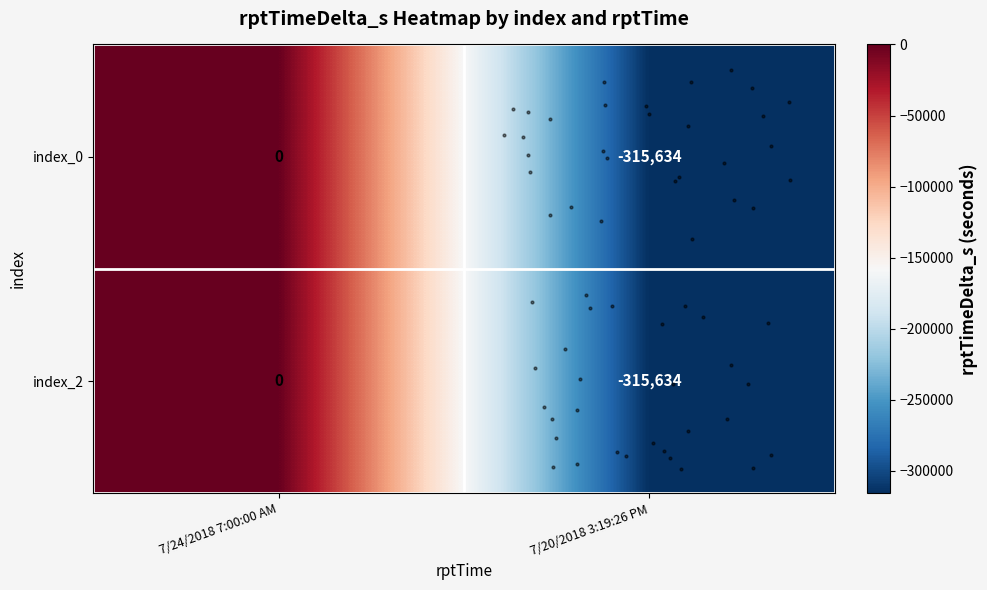

At which category is the sum across all series the highest?

7/24/2018 7:00:00 AM